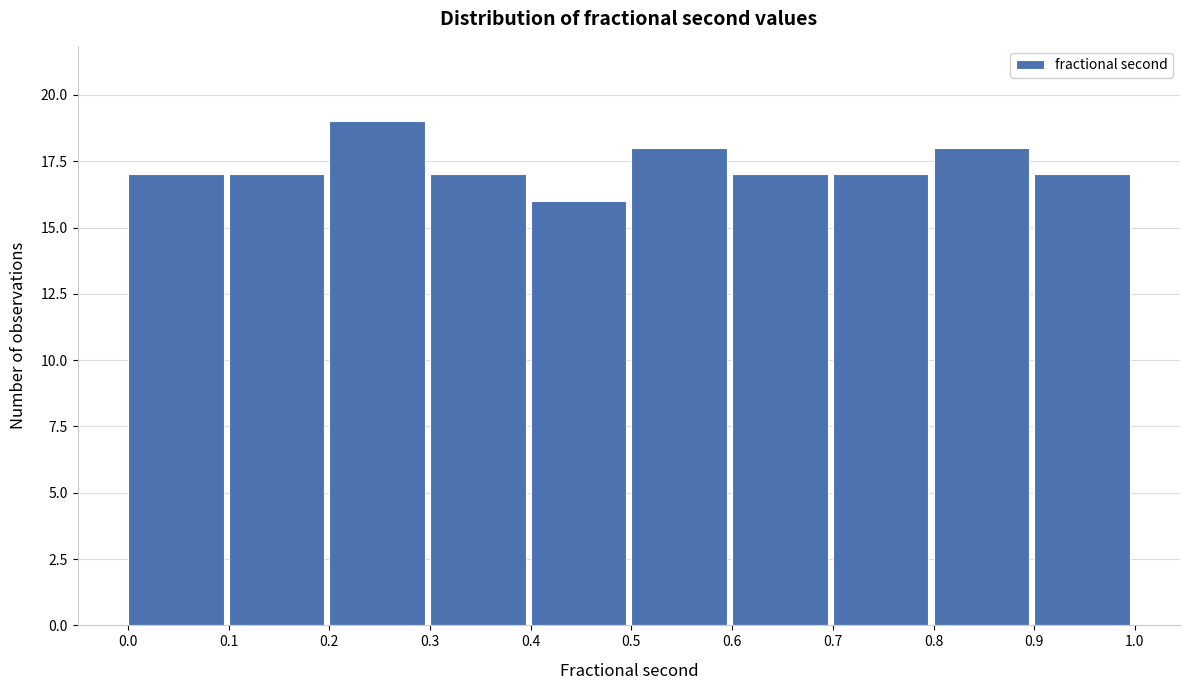

Reading left to right, list every bar in this chart as the range it spans on the x-axis followed by its height. The values are not printed on the chart, so give them approximately, as read against the axis.

0.0 to 0.1: 17
0.1 to 0.2: 17
0.2 to 0.3: 19
0.3 to 0.4: 17
0.4 to 0.5: 16
0.5 to 0.6: 18
0.6 to 0.7: 17
0.7 to 0.8: 17
0.8 to 0.9: 18
0.9 to 1.0: 17